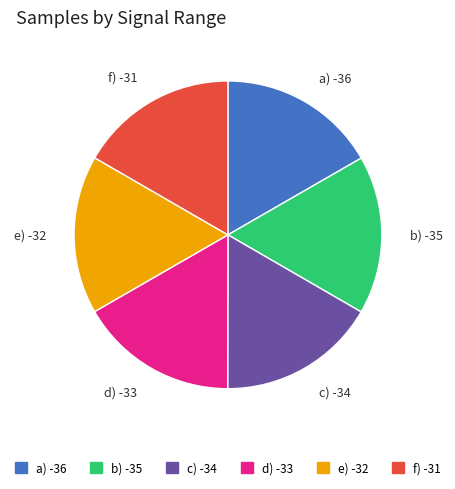

What is the ratio of the value at b) -35 to the value at d) -33?

1.0